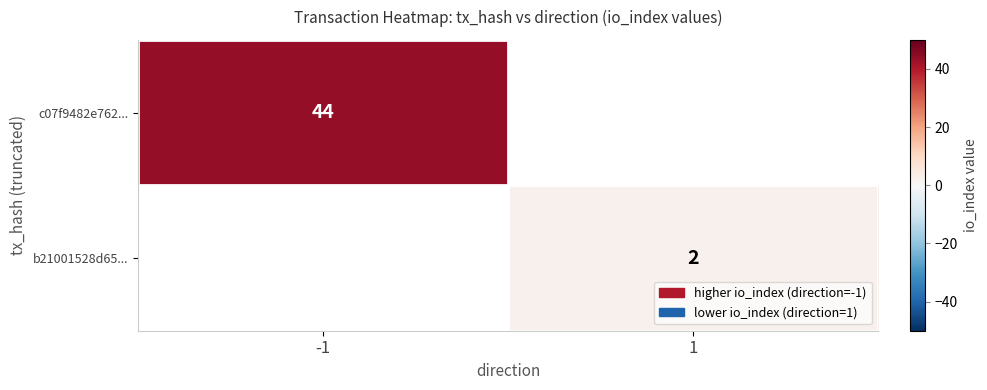

Which has a higher value, 1 or -1?

-1